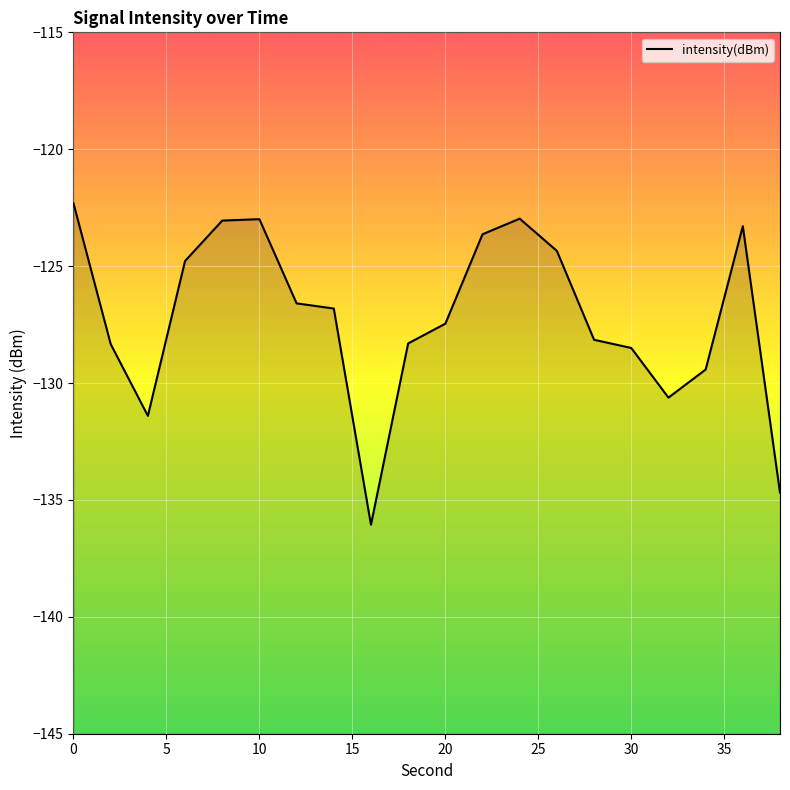

What is the maximum value shown in the chart?

-122.3